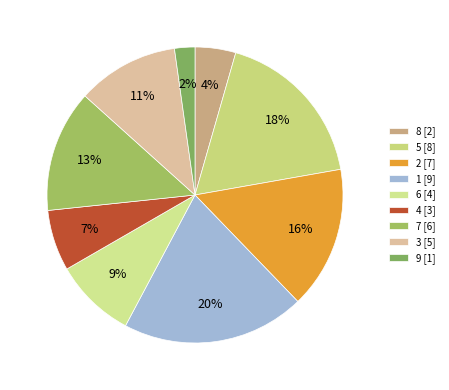

To the nearest percent, what is the average slice percentage?

11%